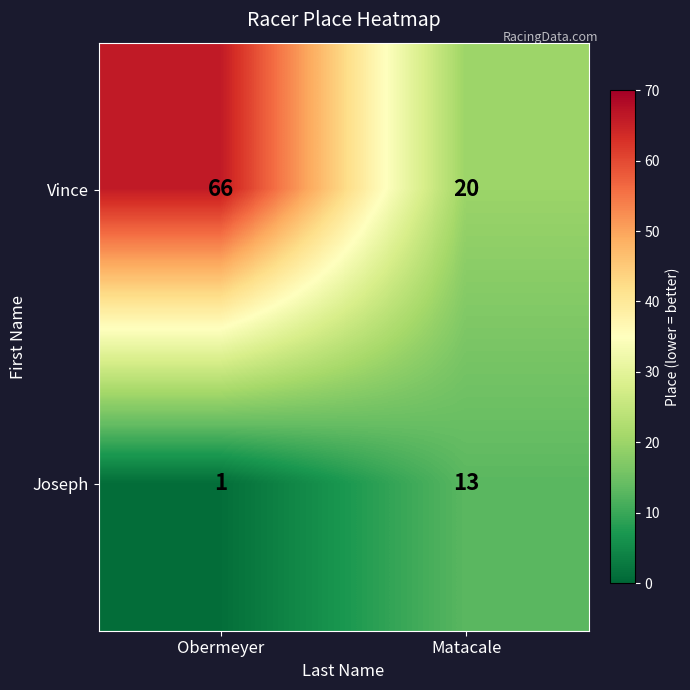

At which category is the sum across all series the highest?

Obermeyer